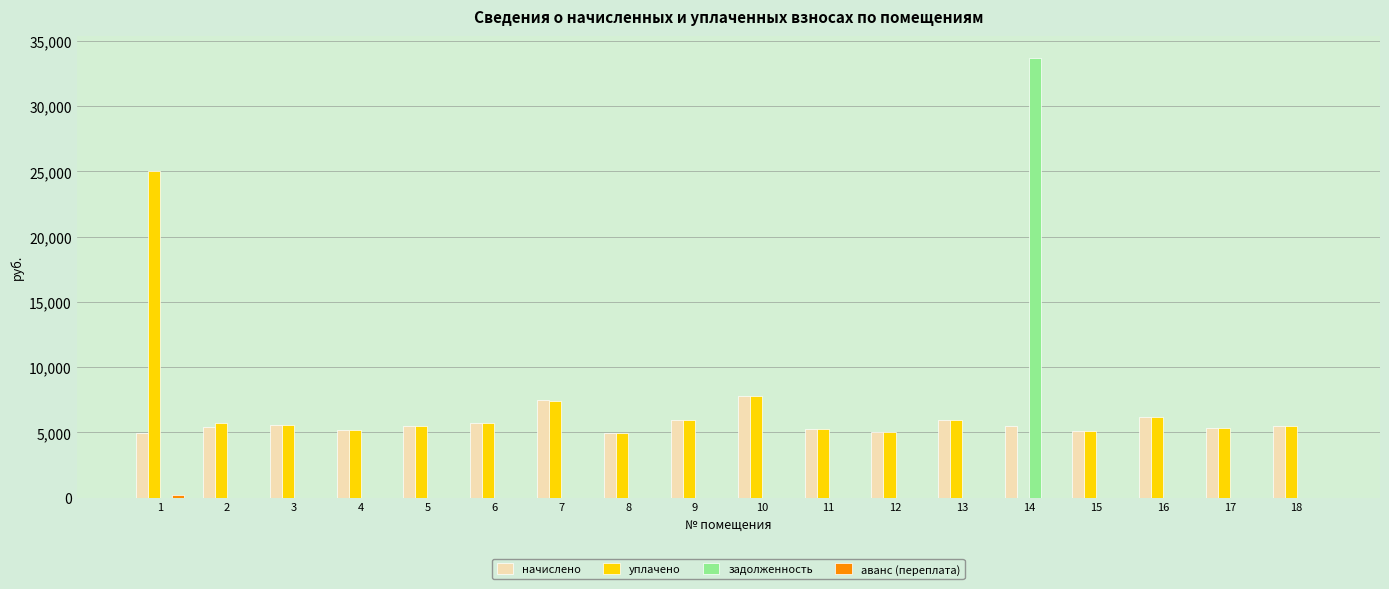

What is the sum of the начислено values at 7 and 13?

13413.6